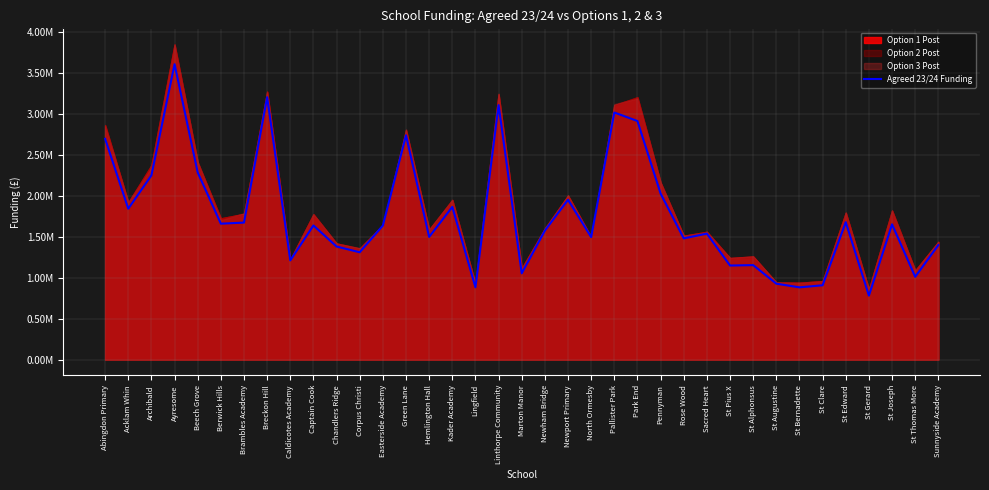

List the labels in order of value, smallest first.

St Gerard, St Bernadette, Lingfield, St Clare, St Augustine, St Thomas More, Marton Manor, St Pius X, St Alphonsus, Caldicotes Academy, Corpus Christi, Chandlers Ridge, Sunnyside Academy, Rose Wood, North Ormesby, Hemlington Hall, Sacred Heart, Newham Bridge, Easterside Academy, Captain Cook, St Joseph, Berwick Hills, Brambles Academy, St Edward, Acklam Whin, Kader Academy, Newport Primary, Pennyman, Archibald, Beech Grove, Abingdon Primary, Green Lane, Park End, Pallister Park, Linthorpe Community, Breckon Hill, Ayresome